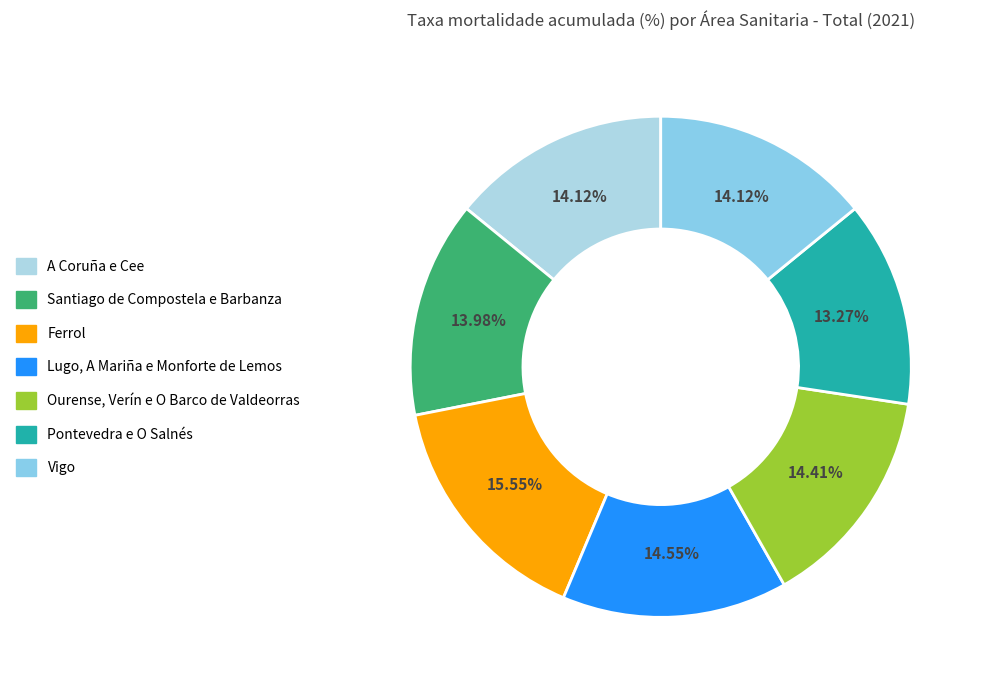

Combined, do Vigo and Ourense, Verín e O Barco de Valdeorras account for over 50%?

No